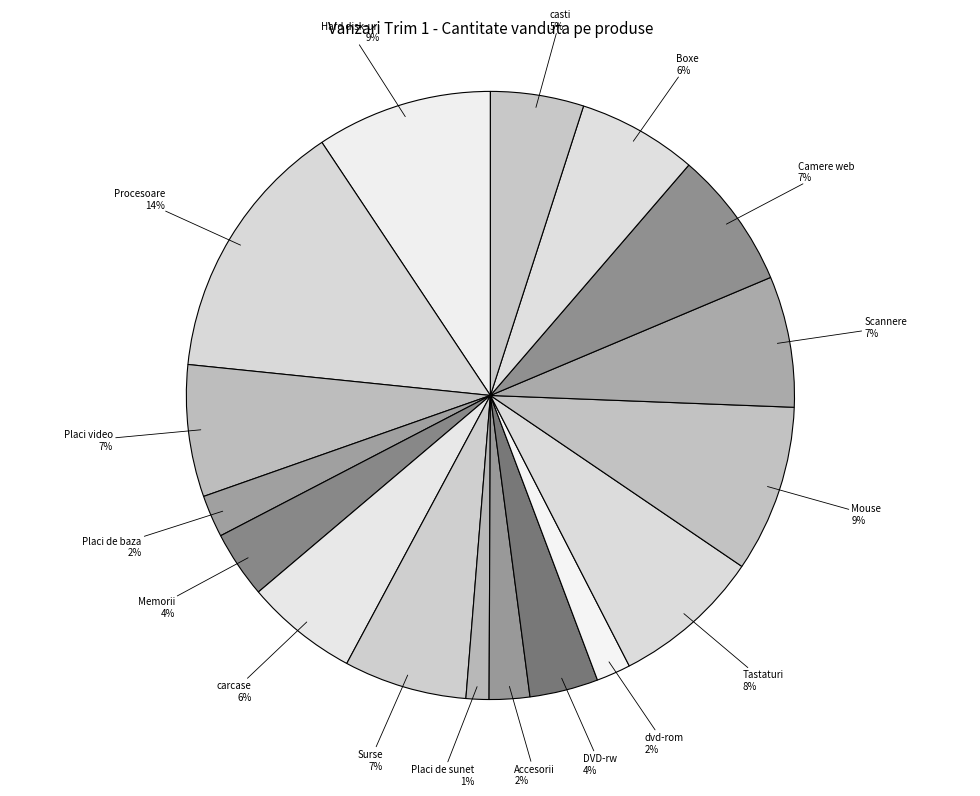

Which has a higher value, Procesoare or Scannere?

Procesoare